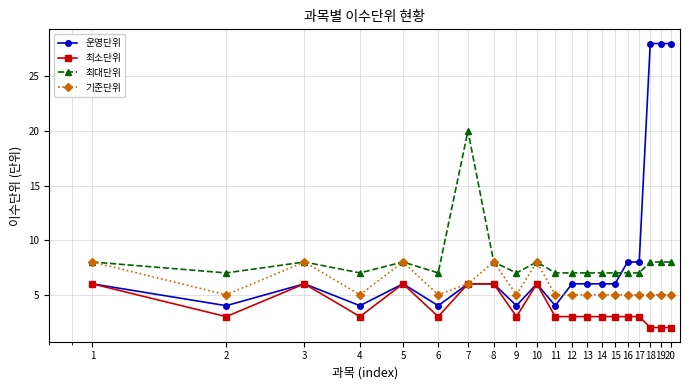

At how many categories does at least one series exceed 16?

4